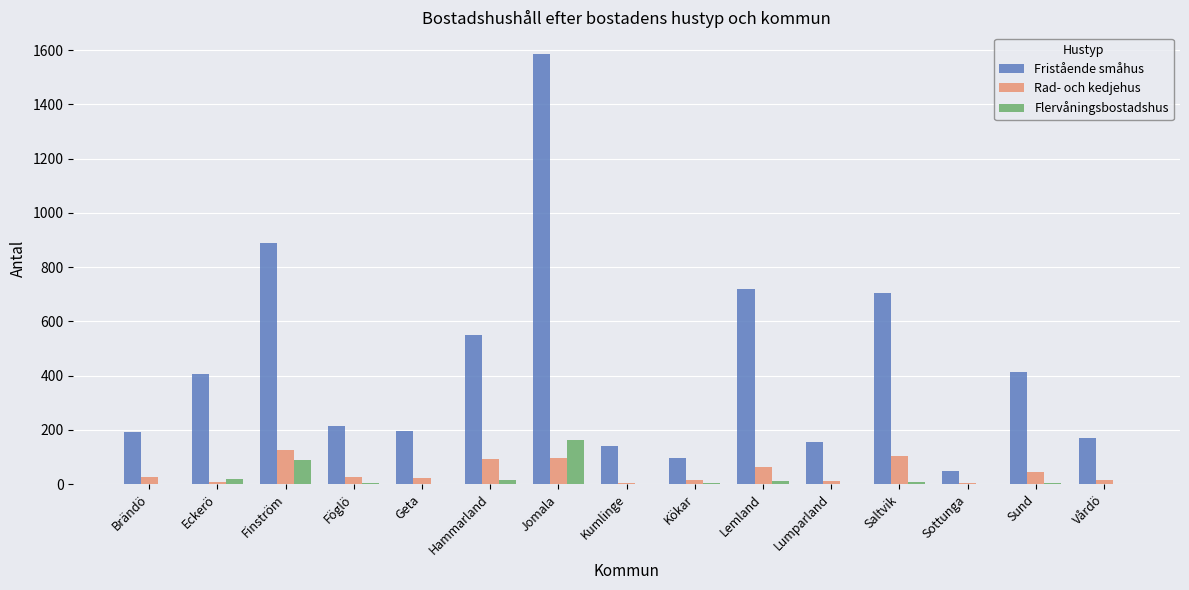

What is the sum of all Rad- och kedjehus values?

666